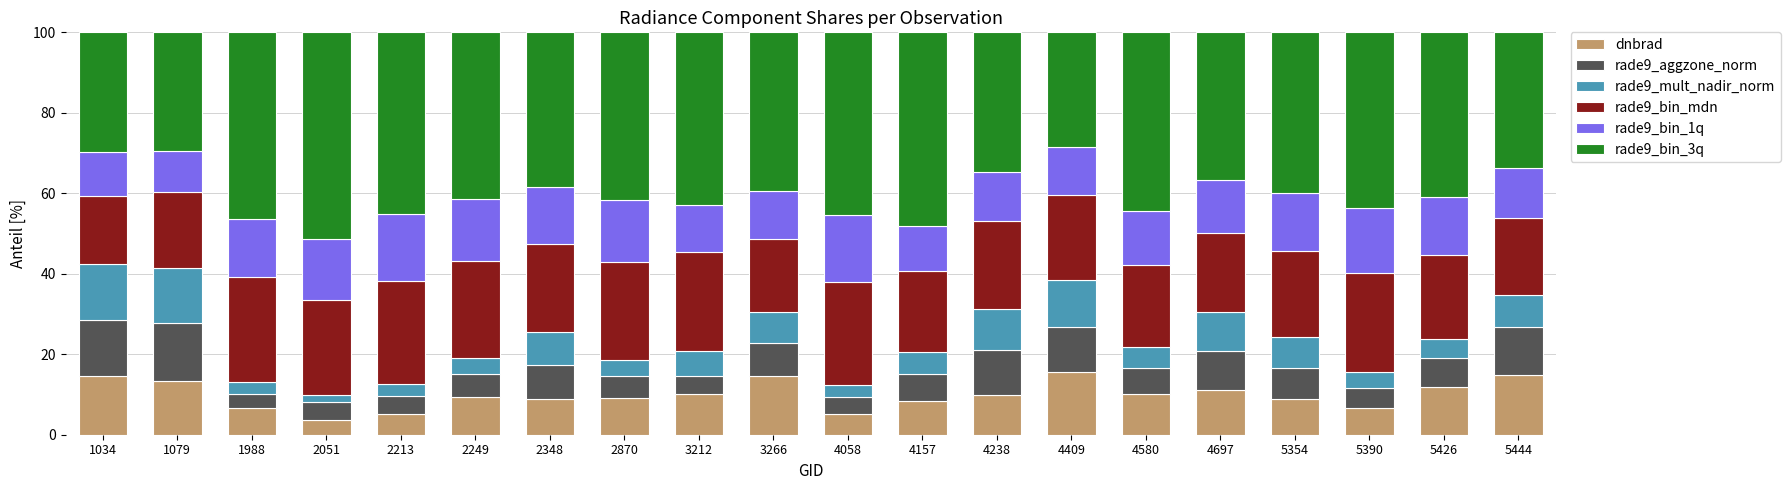

What is the lowest value of the dnbrad series?

3.6